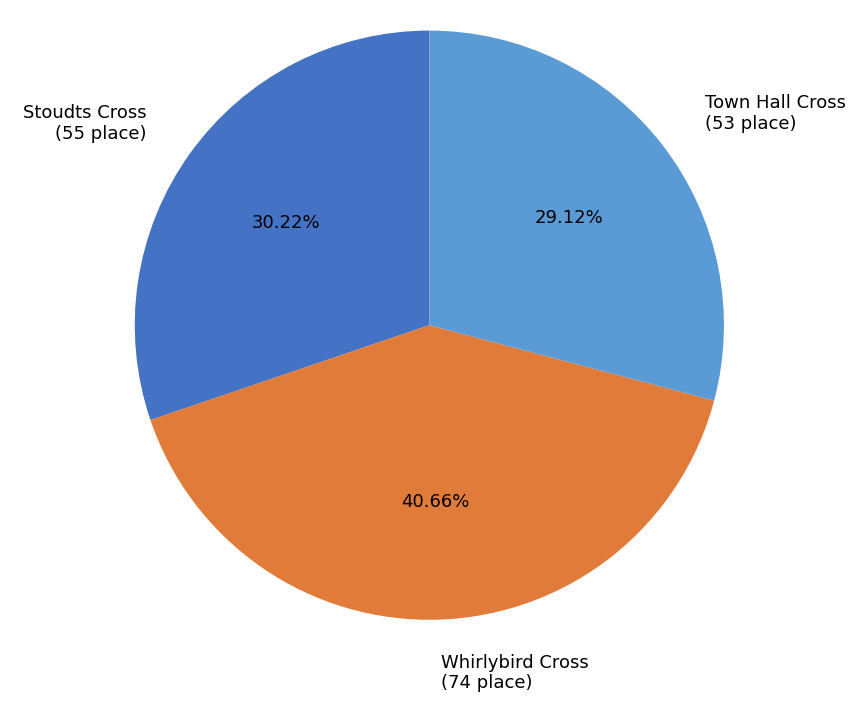

Does Stoudts Cross account for over 50% of the chart?

No